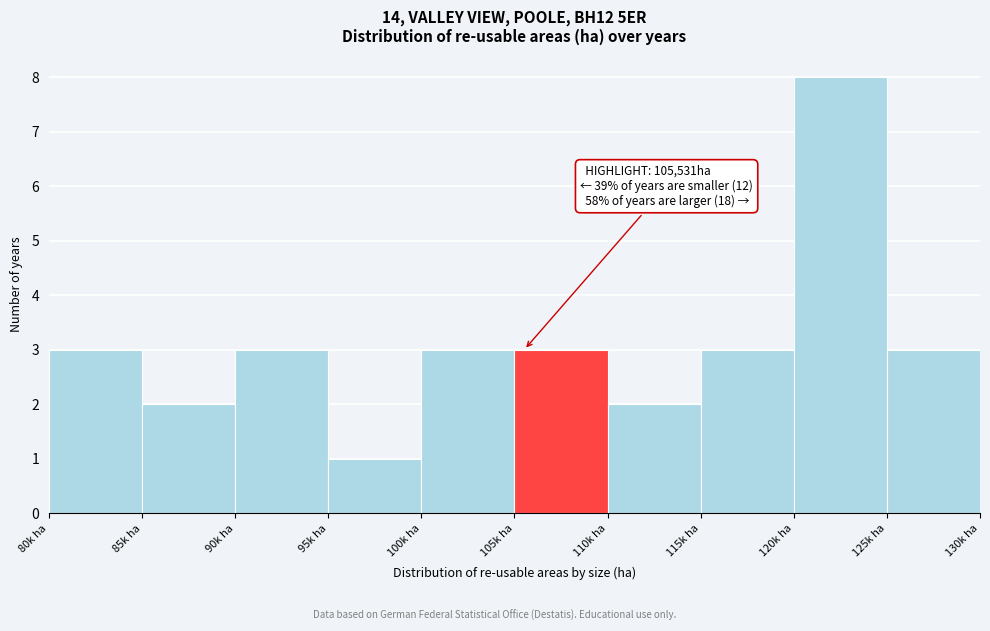

Reading left to right, extract all data points from this chart.

80k ha=3	85k ha=2	90k ha=3	95k ha=1	100k ha=3	105k ha=3	110k ha=2	115k ha=3	120k ha=8	125k ha=3